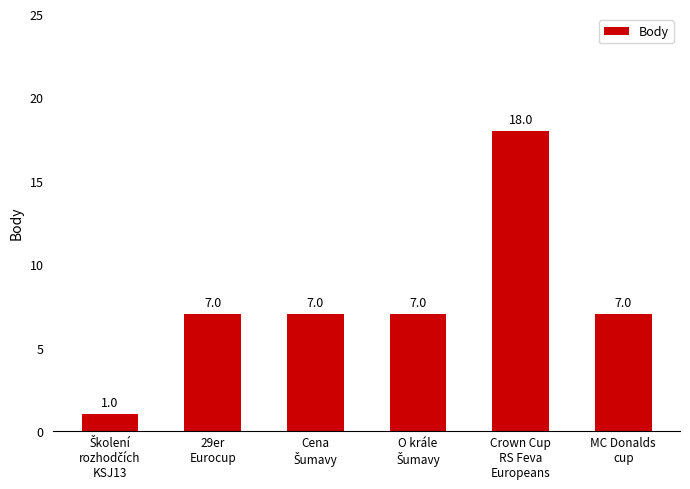

Reading left to right, extract all data points from this chart.

1	7	7	7	18	7